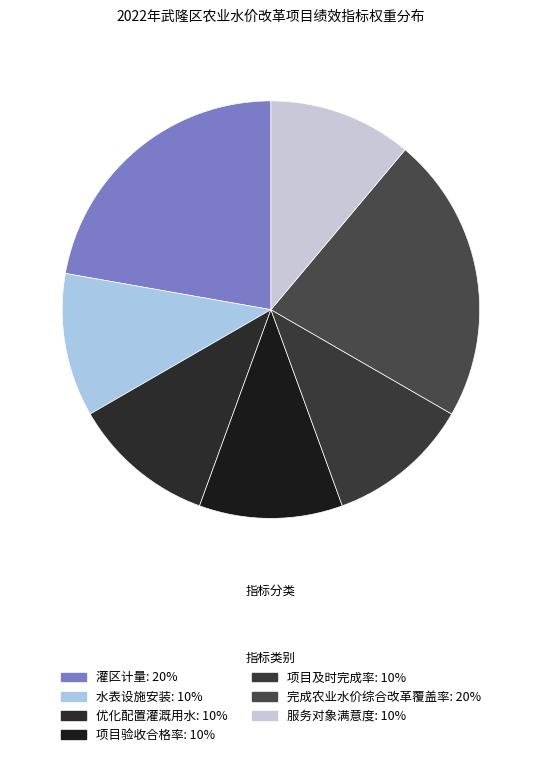

Is there a majority slice in this chart?

No